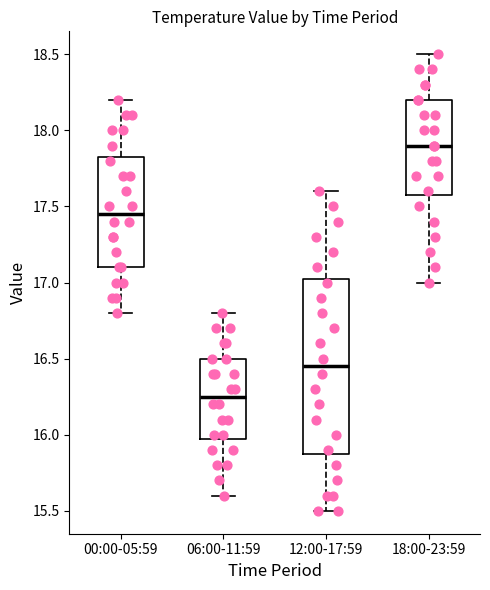

Where is the lower edge of the box for 06:00-11:59 on the y-axis? The values are not printed on the chart, so give them approximately, as read against the axis.

16.00